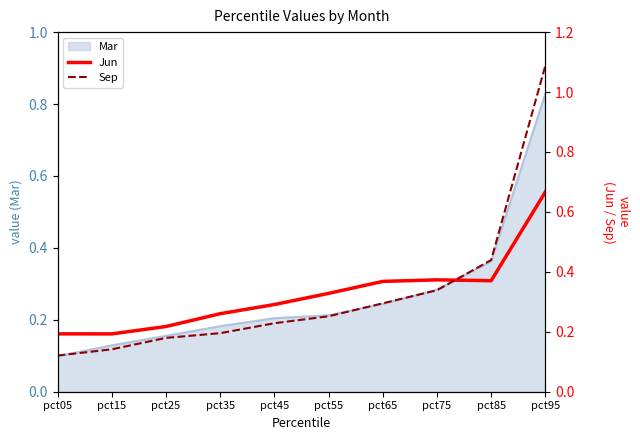

List the labels in order of Sep value, smallest first.

pct05, pct15, pct25, pct35, pct45, pct55, pct65, pct75, pct85, pct95